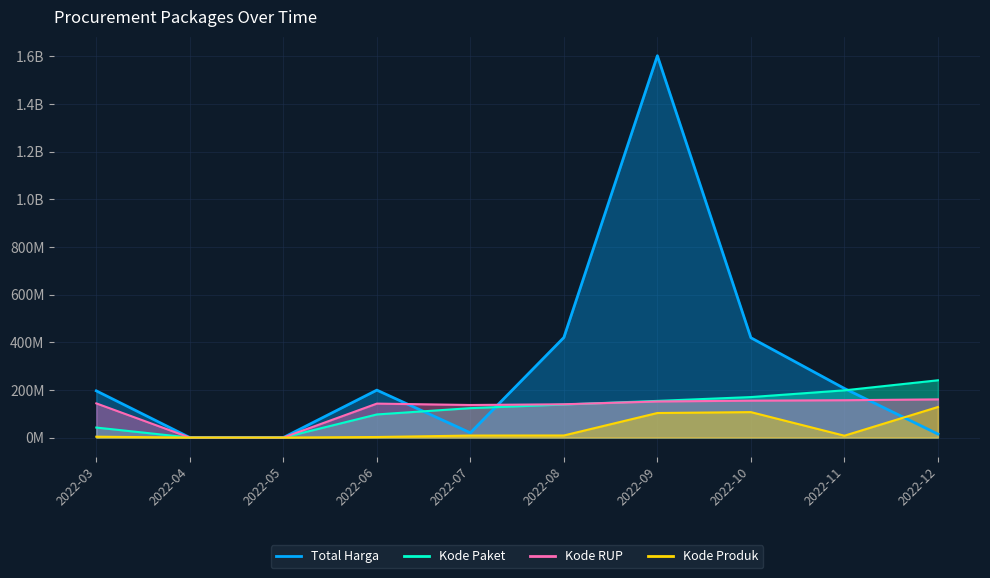

Which series has the largest total across all categories?

Total Harga